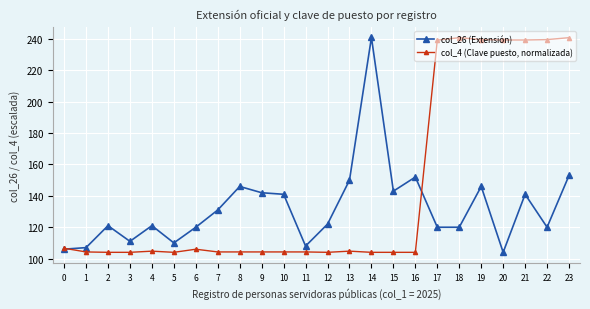

Does the chart have visible grid lines?

Yes